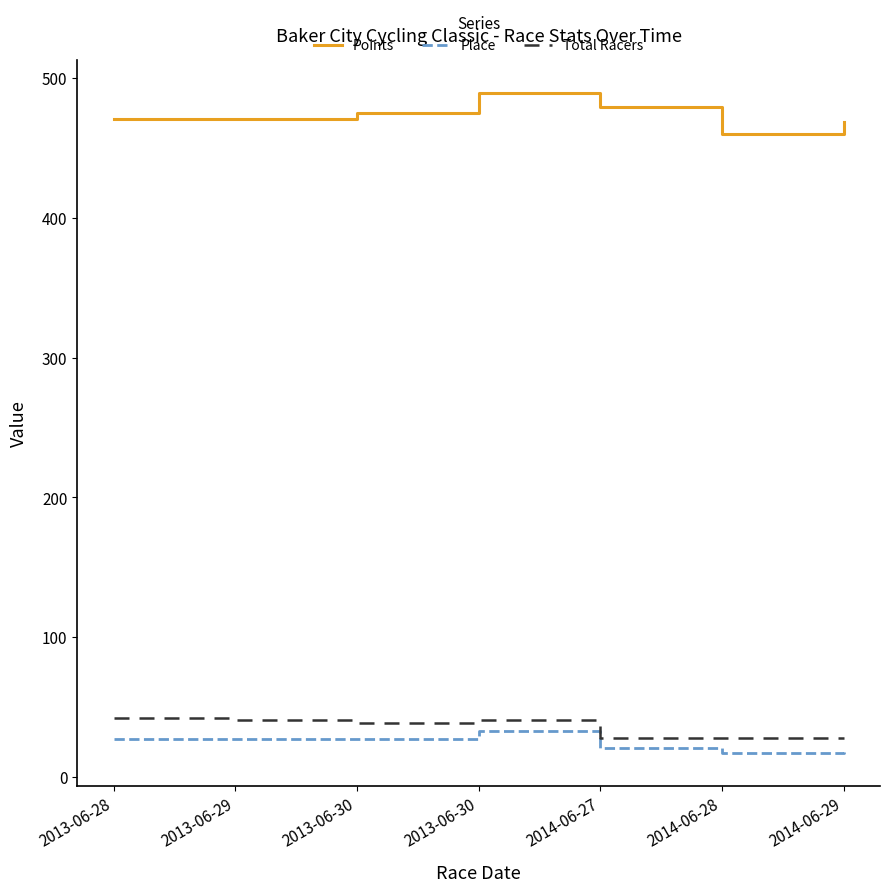

Is this an area chart (filled region under the line)?

No